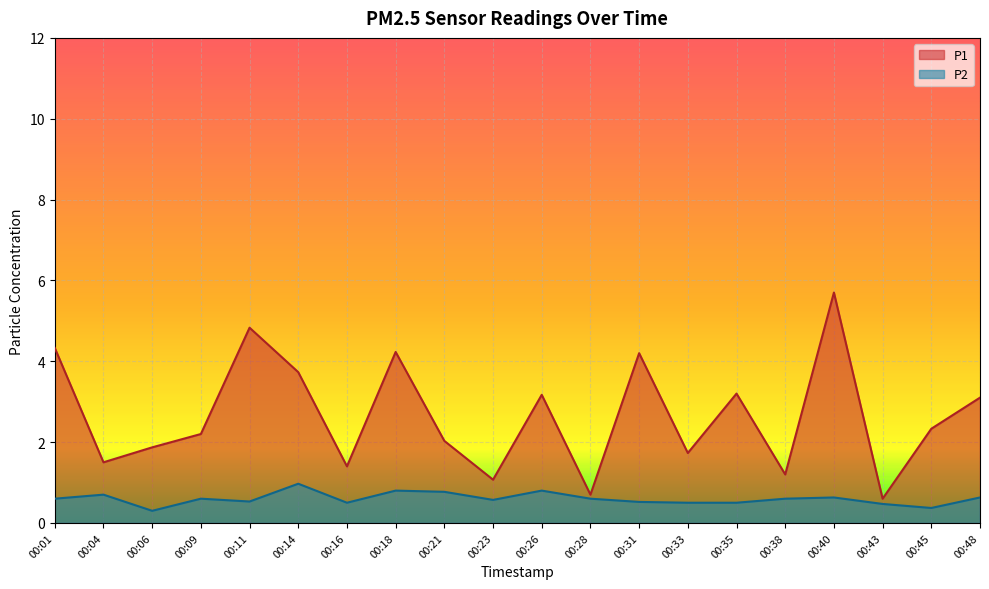

What is the sum of all P2 values?

12.0